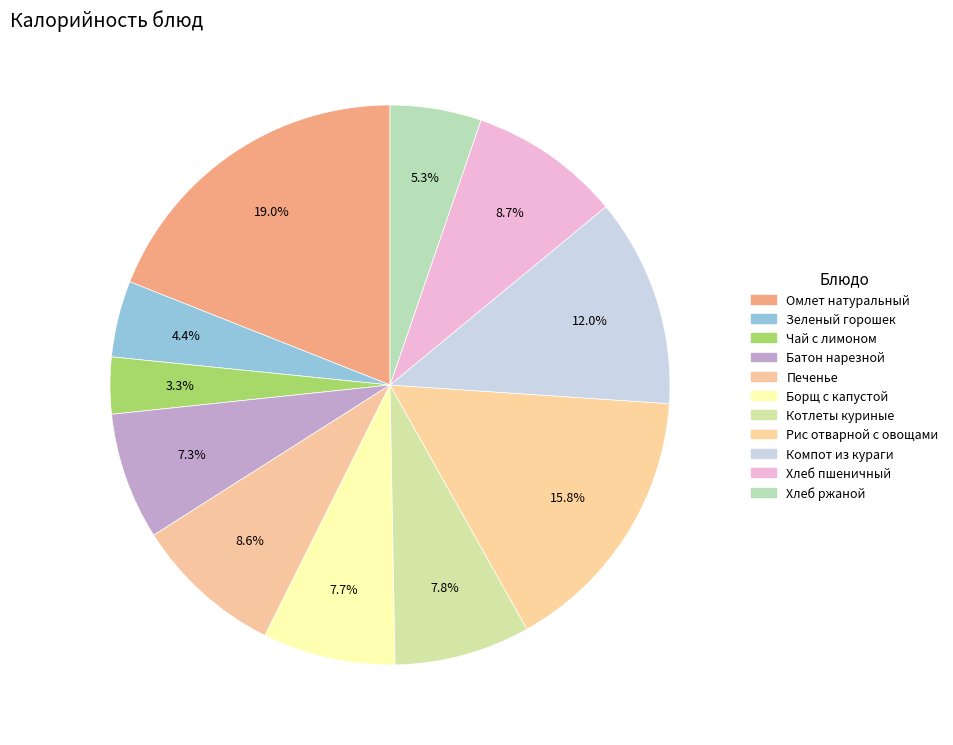

Rank the categories by value from lowest to highest.

Чай с лимоном, Зеленый горошек, Хлеб ржаной, Батон нарезной, Борщ с капустой, Котлеты куриные, Печенье, Хлеб пшеничный, Компот из кураги, Рис отварной с овощами, Омлет натуральный